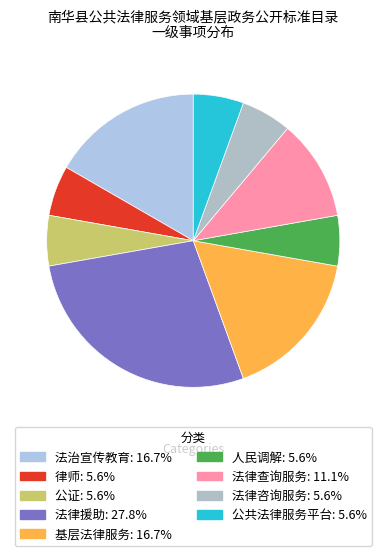

Is there any slice that represents more than half of the pie?

No